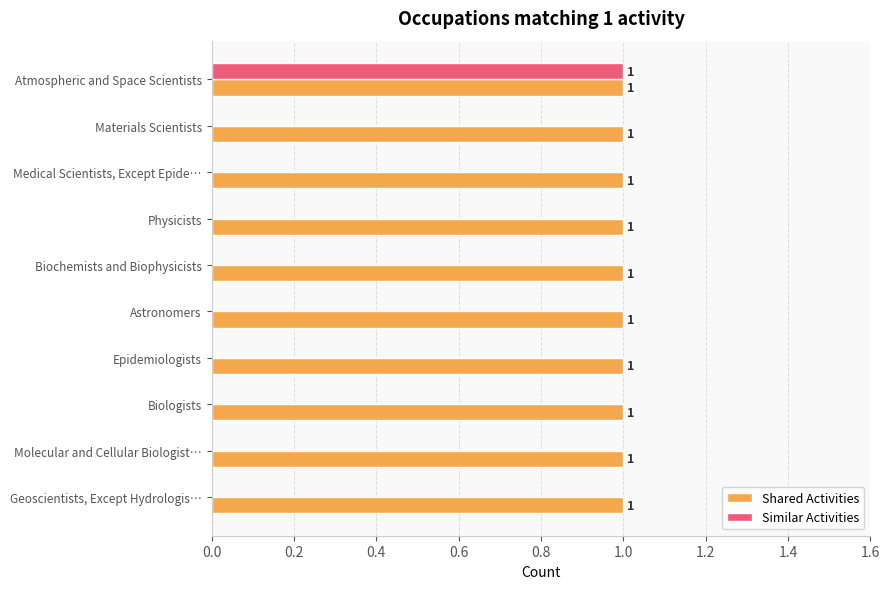

Is the value of Shared Activities at Biochemists and Biophysicists greater than the value of Similar Activities at Biochemists and Biophysicists?

Yes